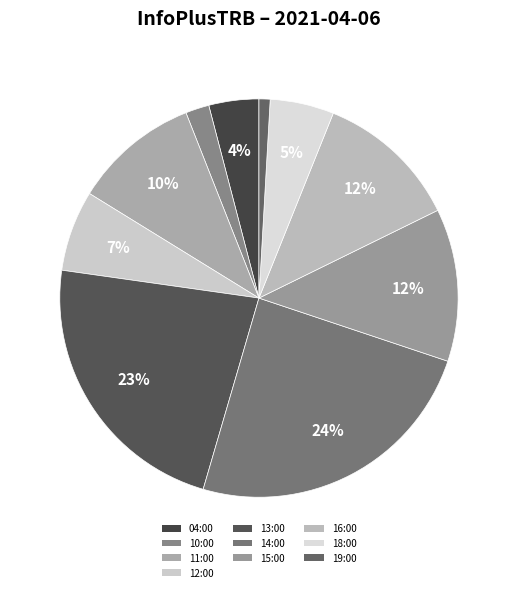

What is the change in value from 11:00 to 13:00?

+554